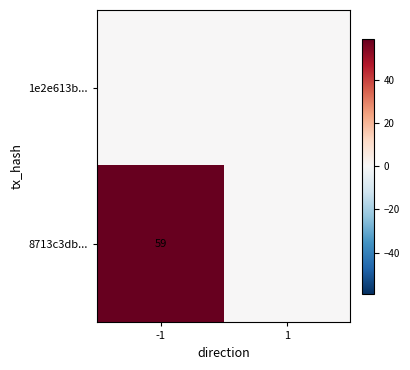

Is it true that 8713c3db... equals 105 at -1?

False